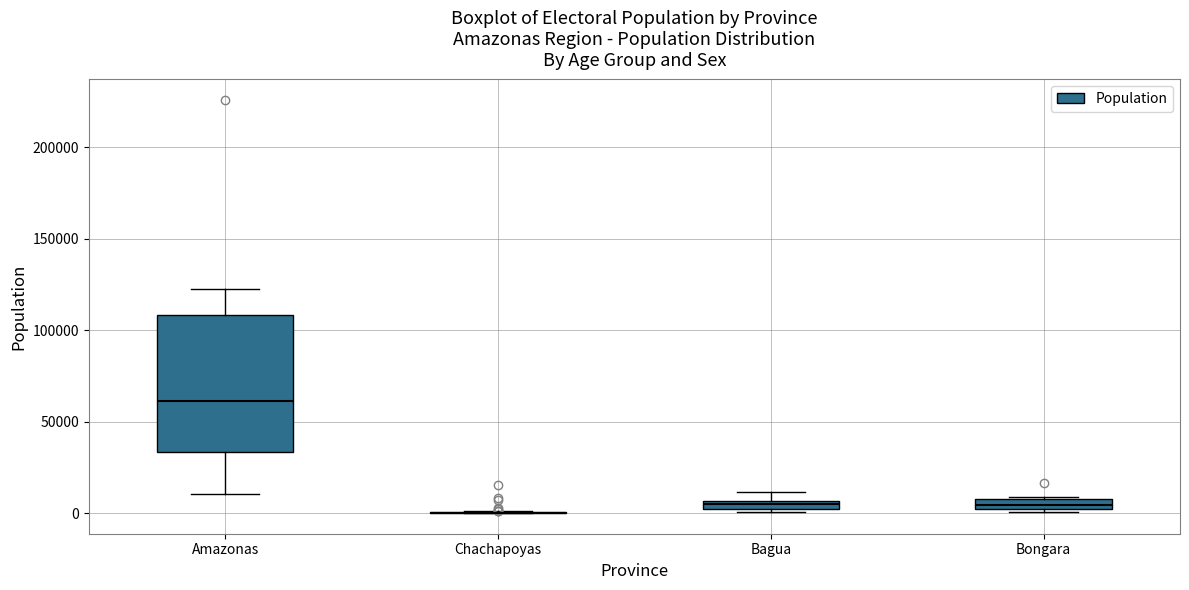

Which box is the tallest, from its lower edge to its upper edge?

Amazonas